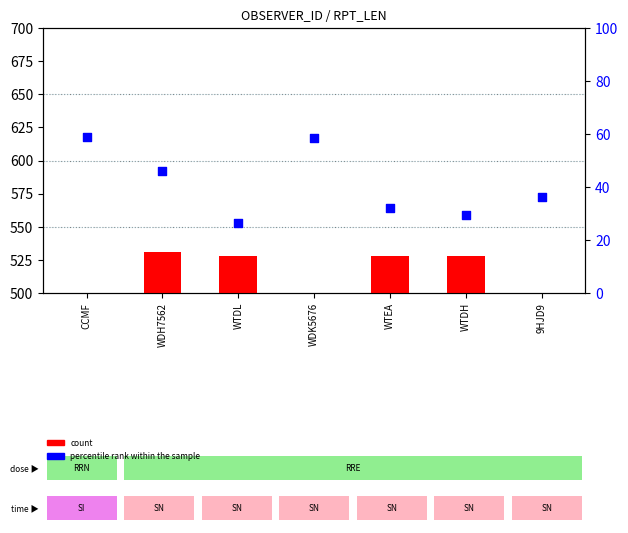

Which series has the largest Y range (max minus min)?

count